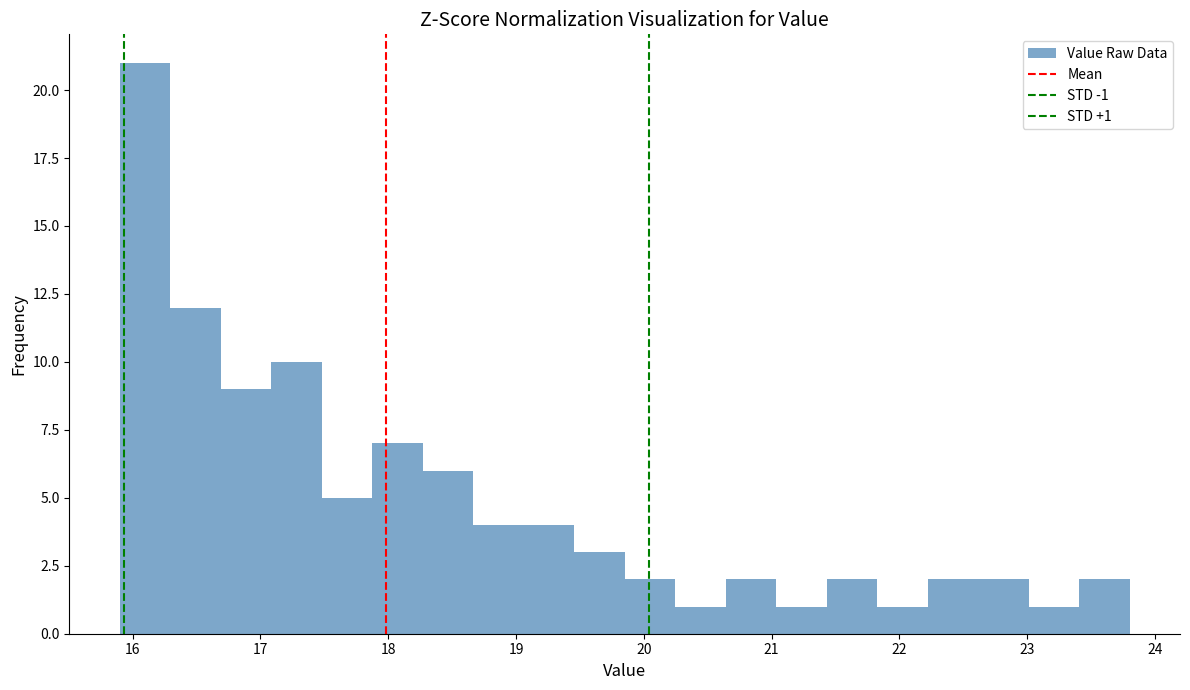

Around what value on the x-axis is the tallest bar? Give the approximate position of its centre, as read against the axis.

16.1